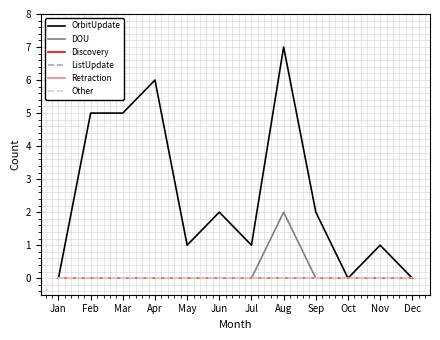

At which label does ListUpdate reach its minimum?

Jan